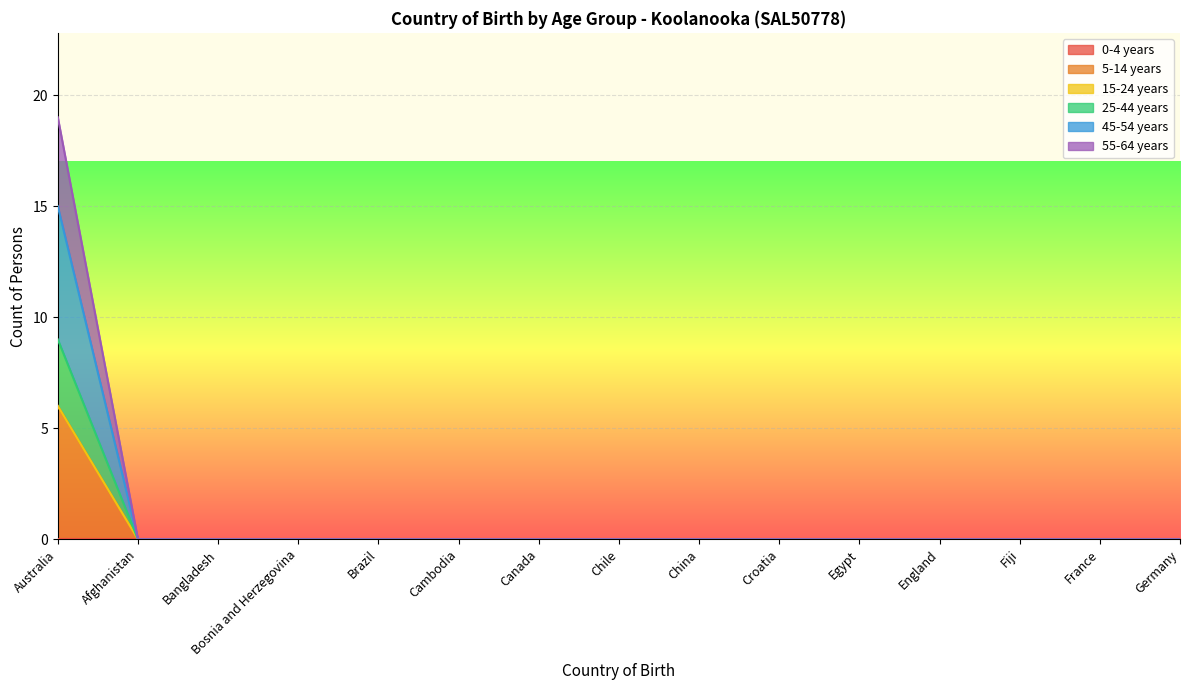

What position from the right is Bangladesh?

13